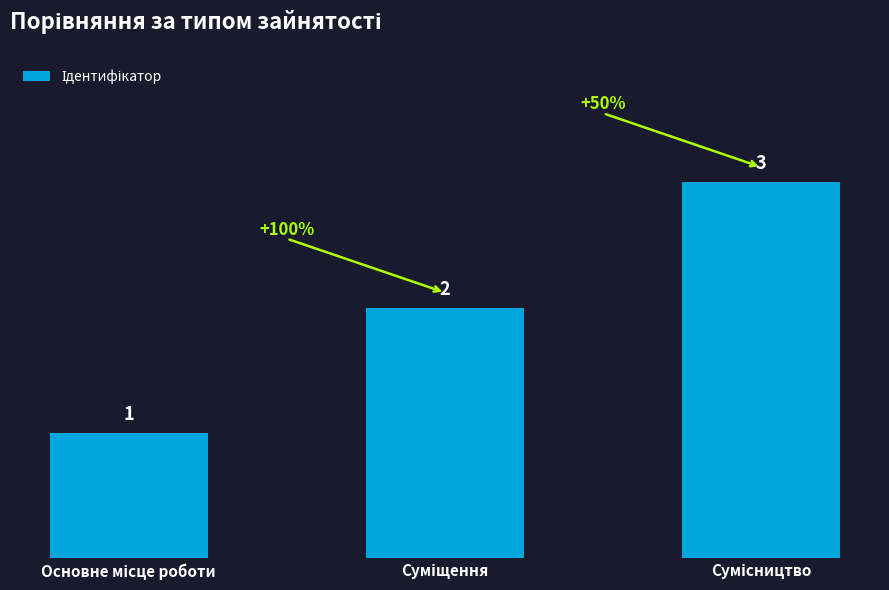

What is the average value?

2